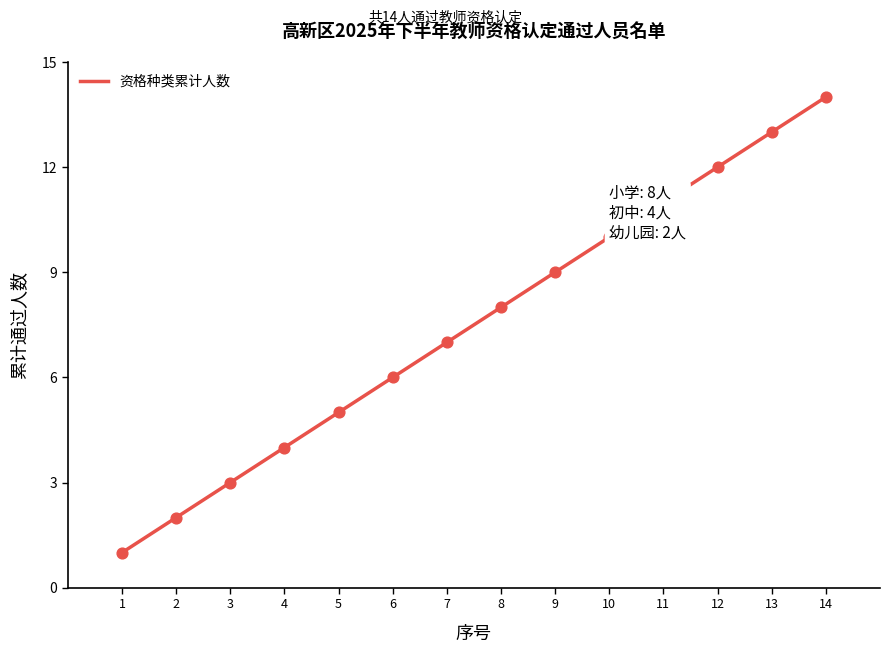

What is the ratio of the value at 8 to the value at 11?

0.7